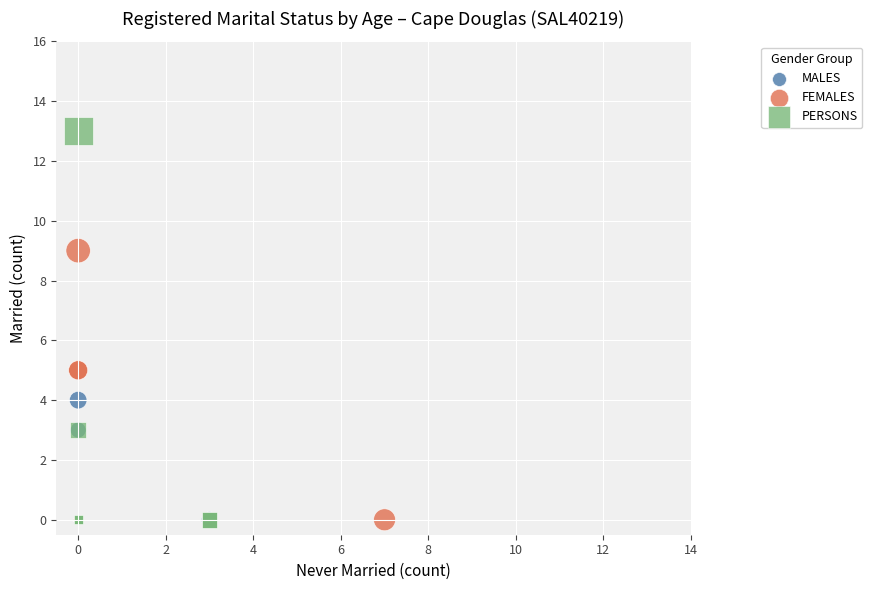

Which series contains the highest Y value?

PERSONS